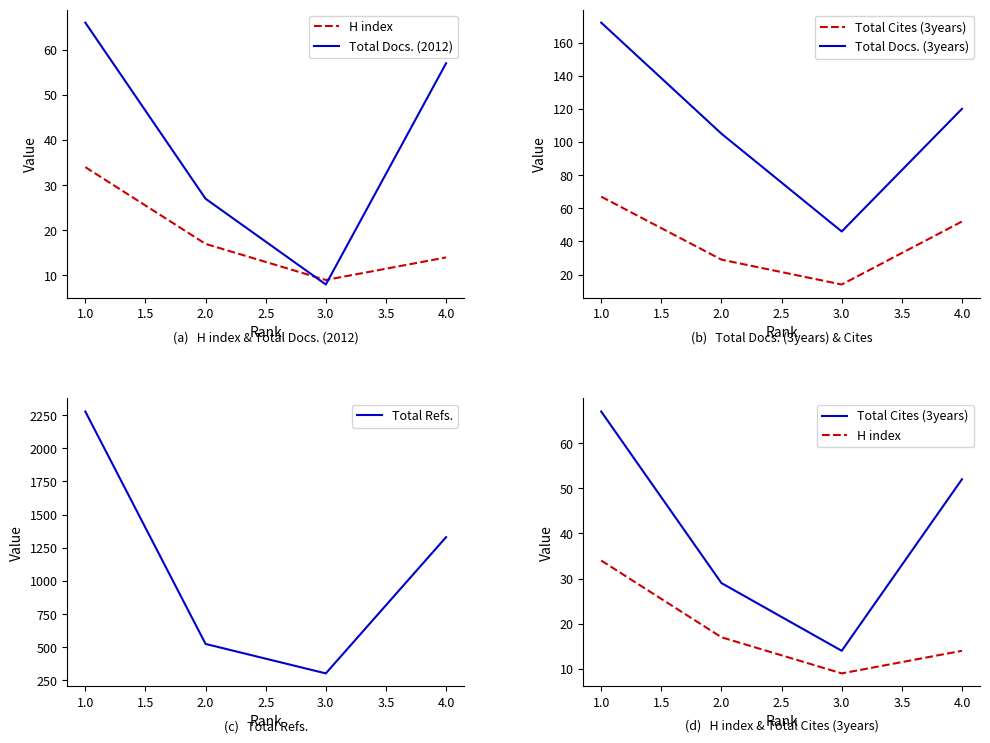

Is this an area chart (filled region under the line)?

No